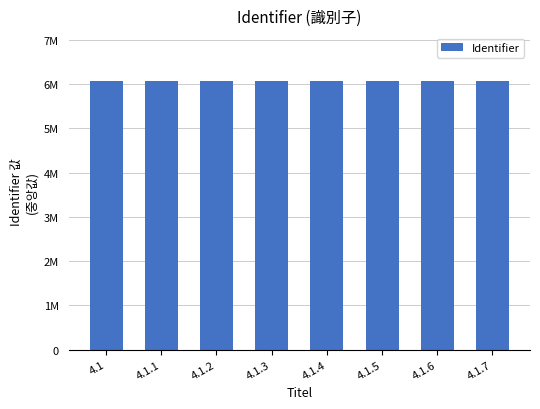

Are the bars horizontal?

No